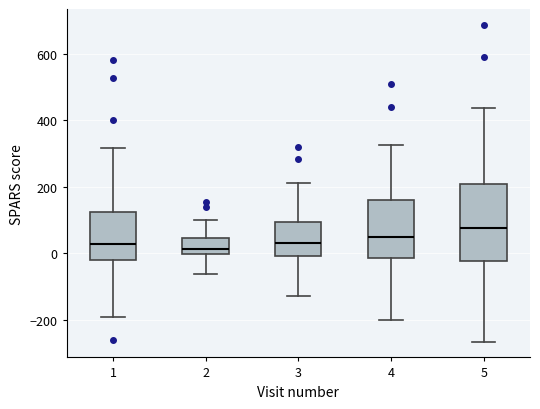

Where does the lower whisker of the box at x = 5 end on the y-axis? The values are not printed on the chart, so give them approximately, as read against the axis.

-260